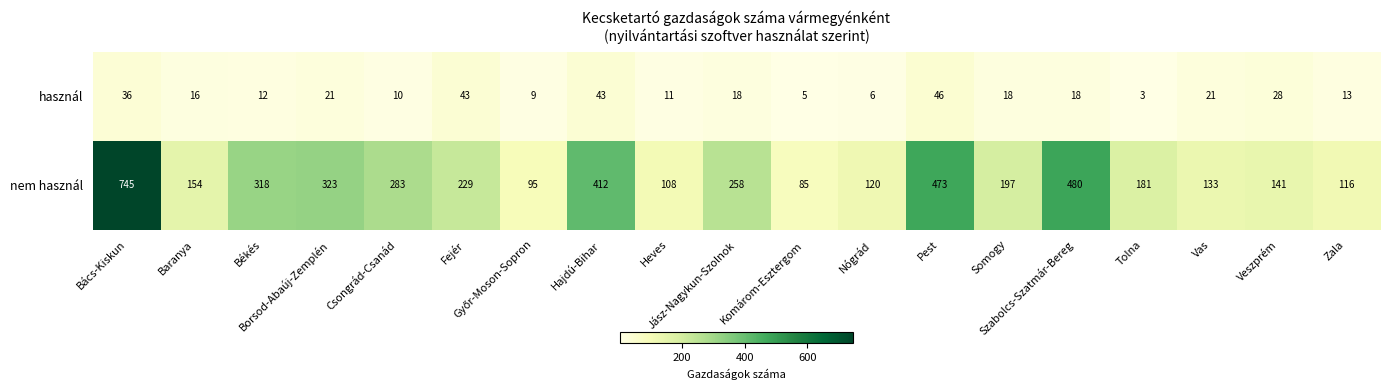

How many distinct data groups are displayed?

2